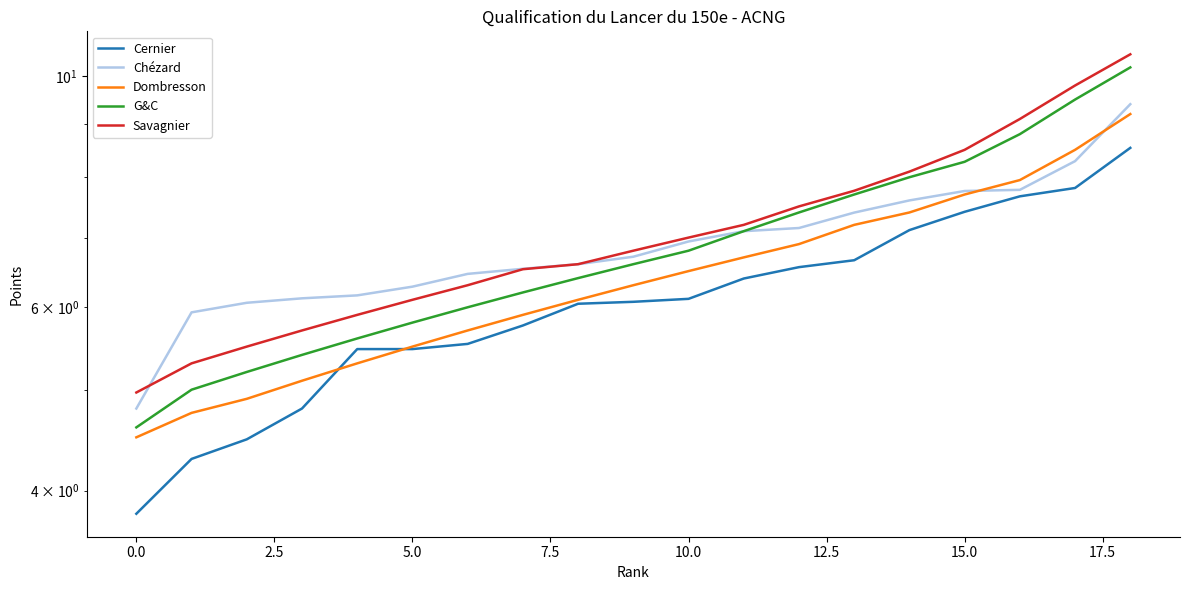

True or false: Cernier has more than 0 interior local peaks.

False